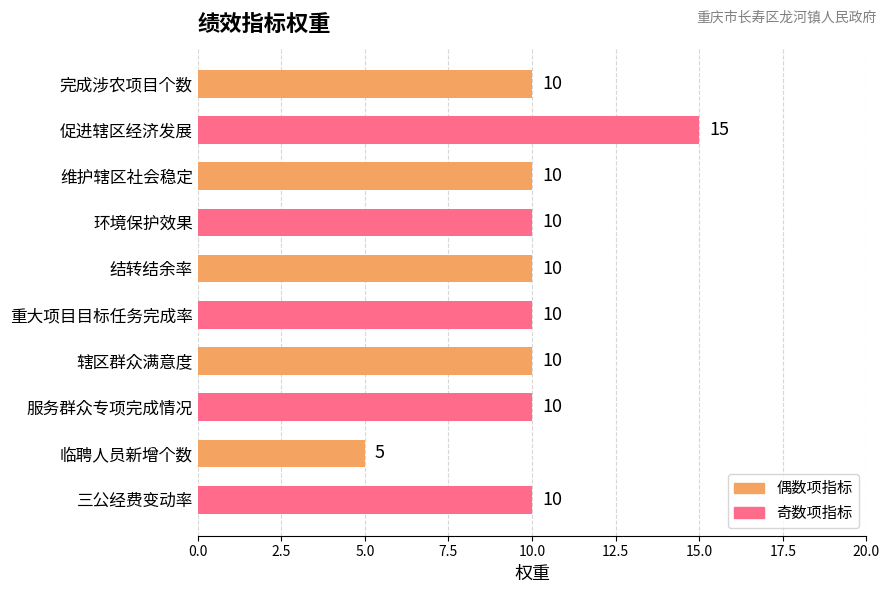

The chart shows a value of 8 at 促进辖区经济发展. True or false?

False